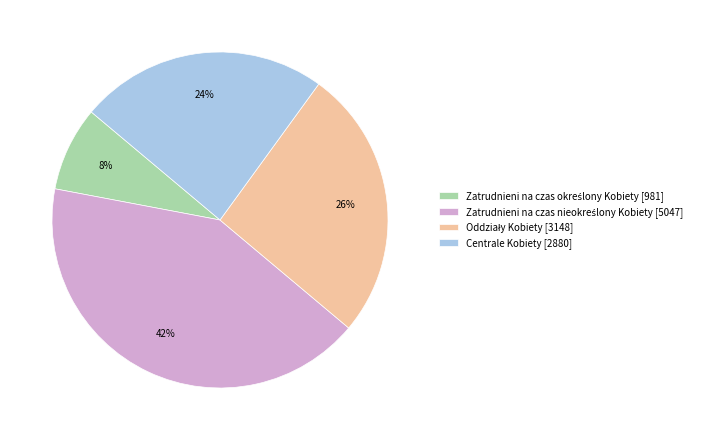

To the nearest percent, what is the average slice percentage?

25%